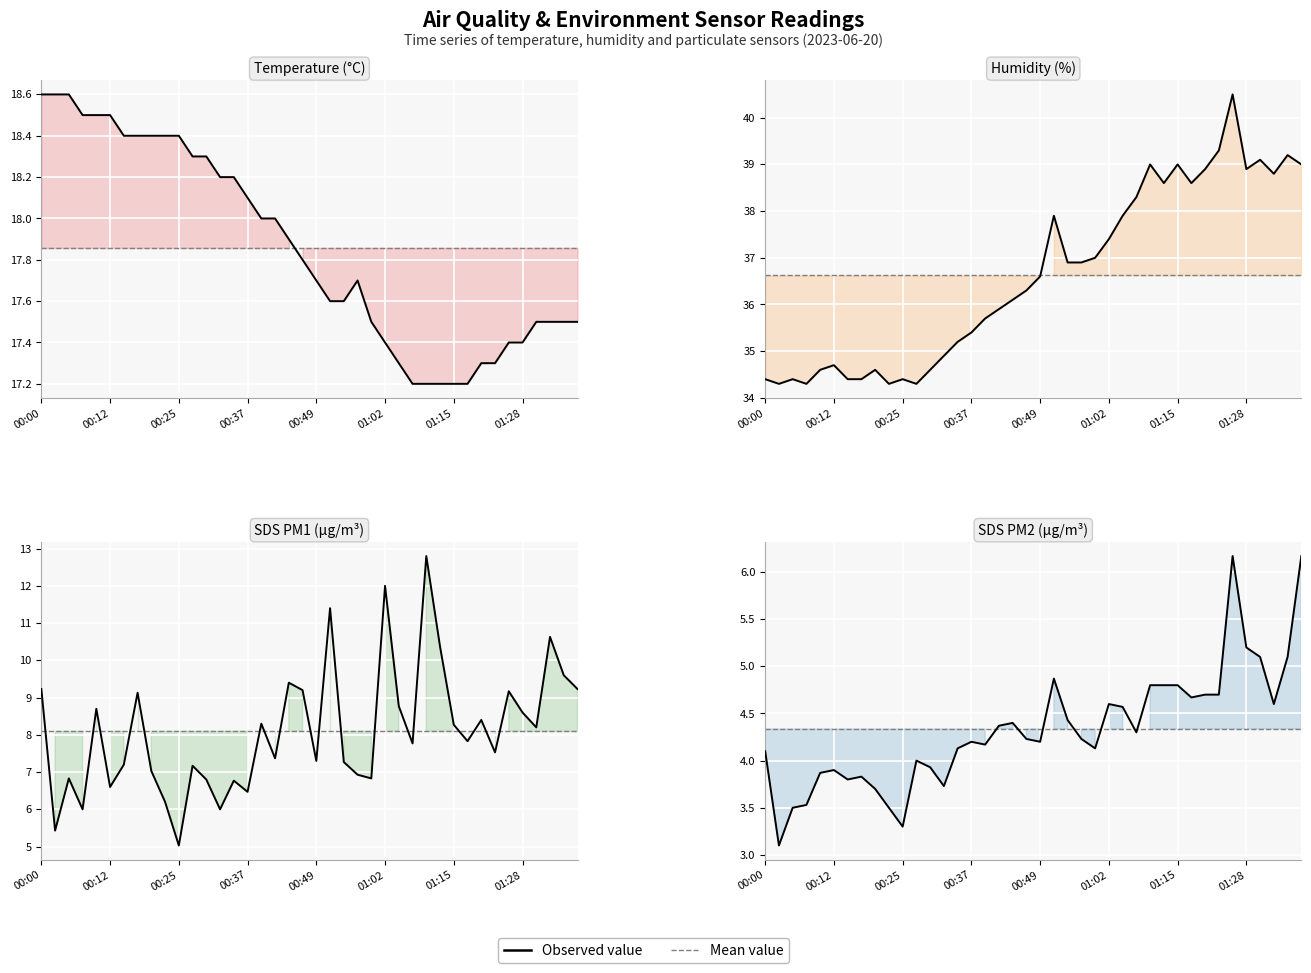

The value of Temp at 19 is 7.1. True or false?

False